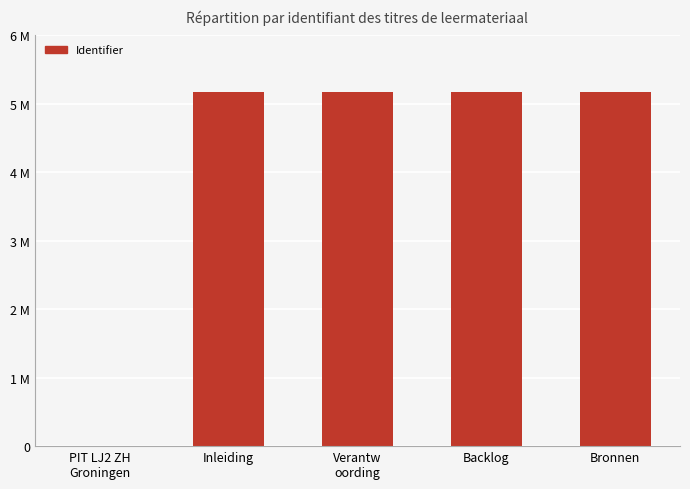

What is the difference between the maximum and minimum values?

5178085